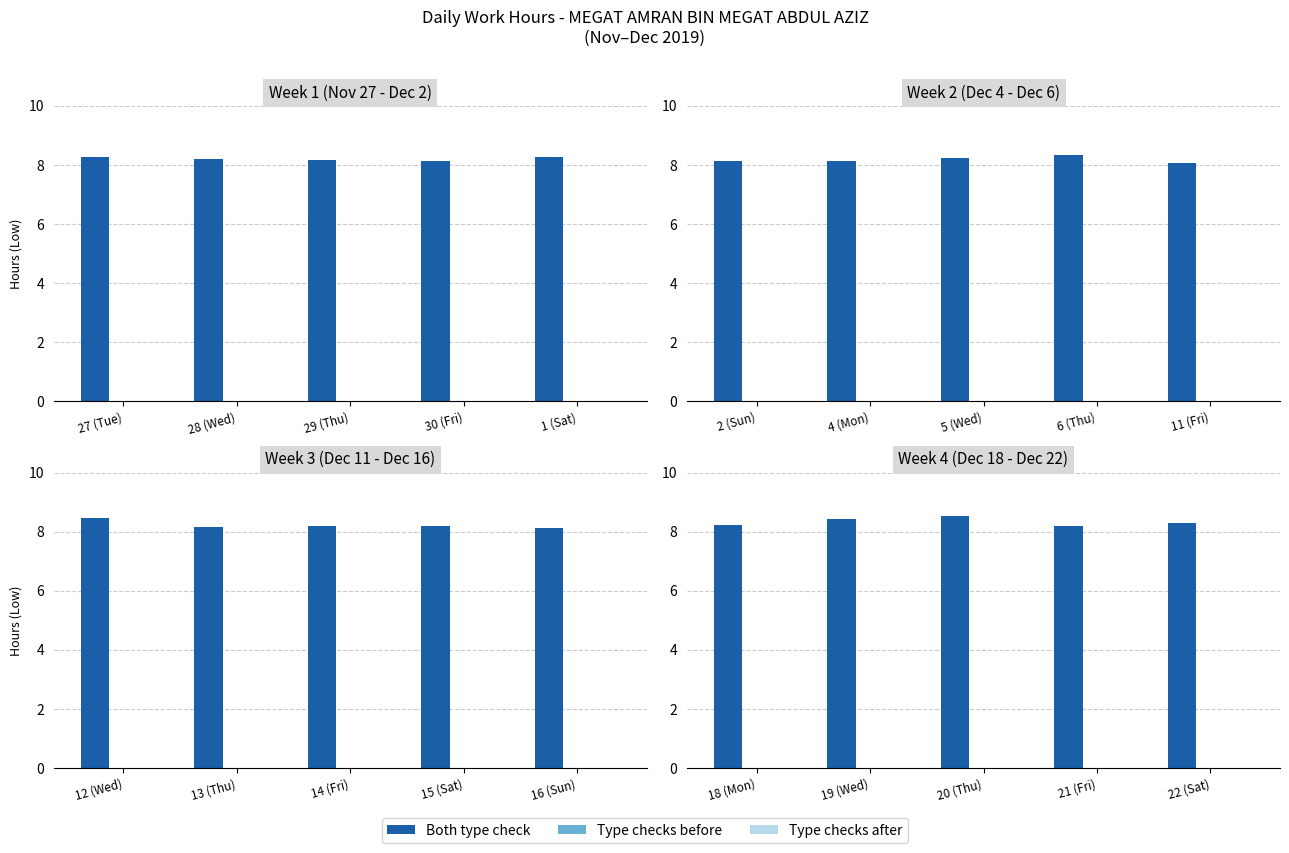

How many groups of bars are there?

5